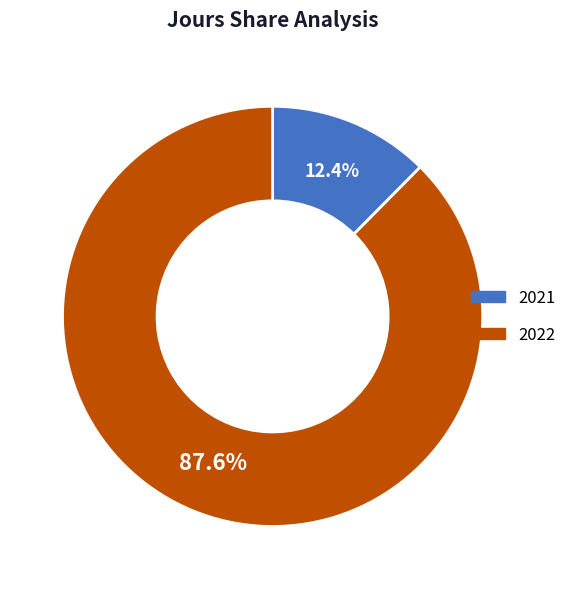

True or false: 2021 accounts for 12% of the total.

True